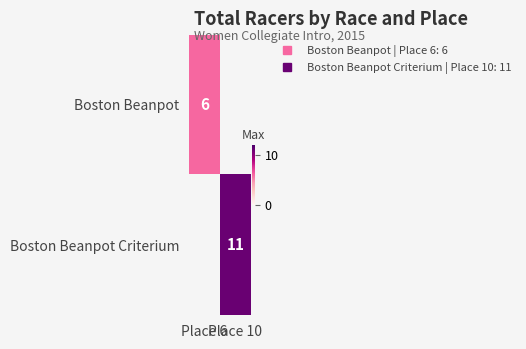

Rank the categories by Boston Beanpot value from highest to lowest.

Place 6, Place 10